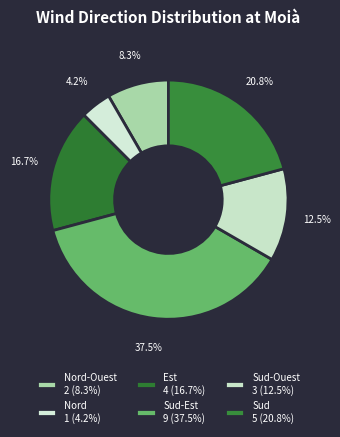

How many slices are in this pie chart?

6